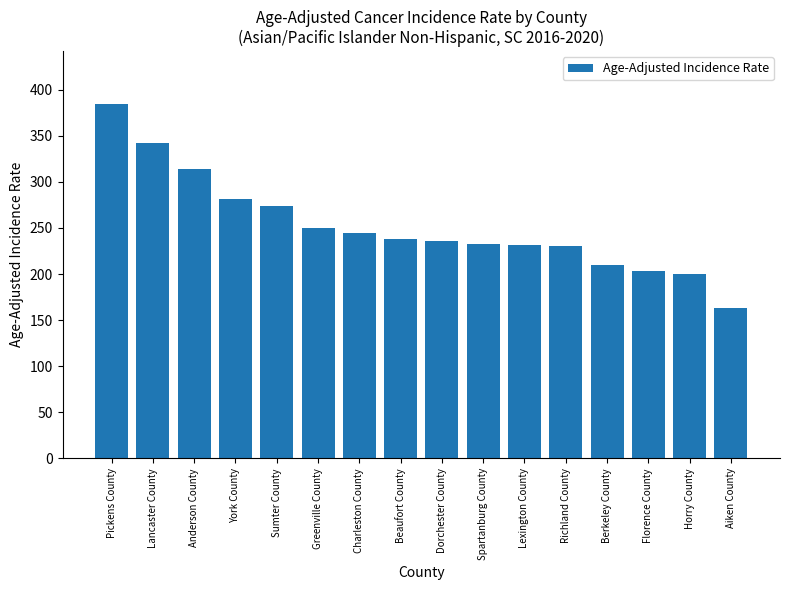

How many distinct data groups are displayed?

1